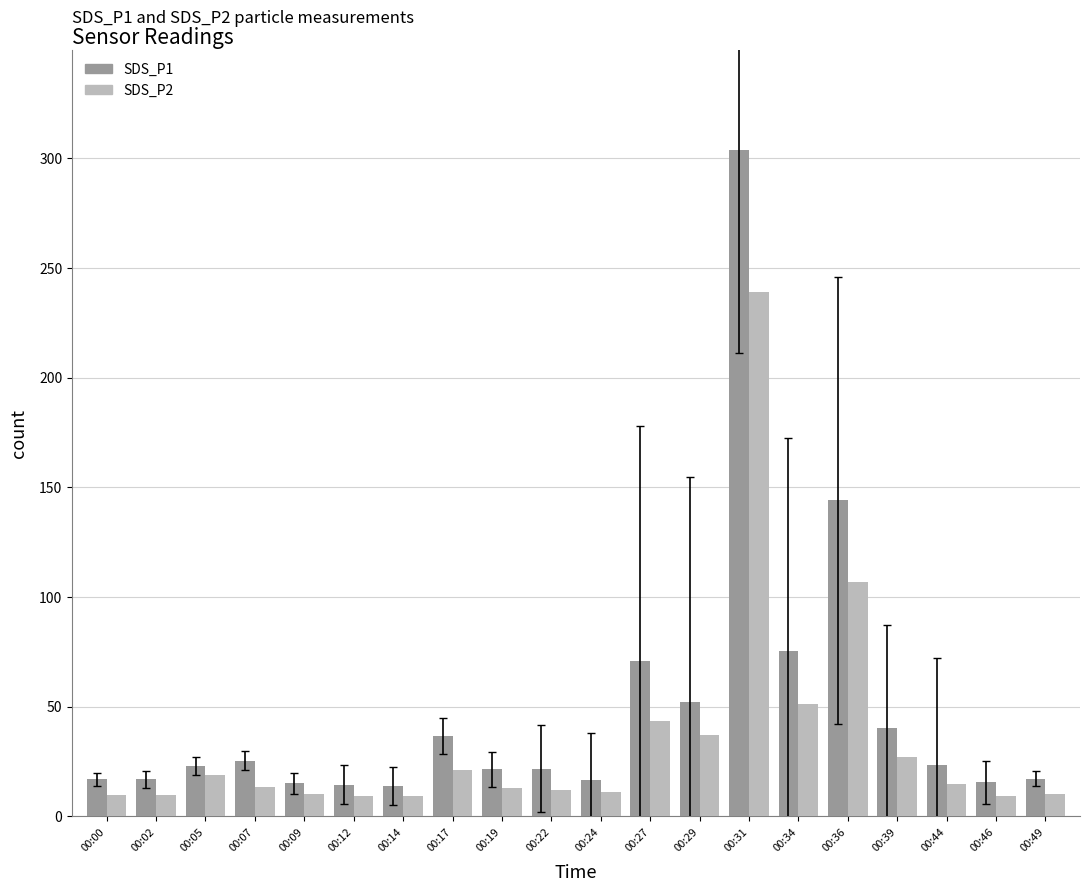

Which series has the widest spread of values?

SDS_P1